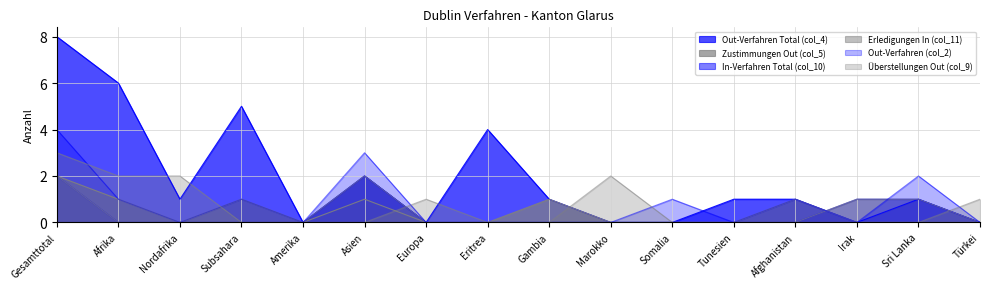

Reading left to right, extract all data points from this chart.

Out-Verfahren Total (col_4): Gesamttotal=8	Afrika=6	Nordafrika=1	Subsahara=5	Amerika=0	Asien=2	Europa=0	Eritrea=4	Gambia=1	Marokko=0	Somalia=0	Tunesien=1	Afghanistan=1	Irak=0	Sri Lanka=1	Türkei=0
Zustimmungen Out (col_5): Gesamttotal=2	Afrika=1	Nordafrika=0	Subsahara=1	Amerika=0	Asien=1	Europa=0	Eritrea=0	Gambia=1	Marokko=0	Somalia=0	Tunesien=0	Afghanistan=1	Irak=0	Sri Lanka=0	Türkei=0
In-Verfahren Total (col_10): Gesamttotal=2	Afrika=0	Nordafrika=0	Subsahara=0	Amerika=0	Asien=2	Europa=0	Eritrea=0	Gambia=0	Marokko=0	Somalia=0	Tunesien=0	Afghanistan=0	Irak=1	Sri Lanka=1	Türkei=0
Erledigungen In (col_11): Gesamttotal=2	Afrika=0	Nordafrika=0	Subsahara=0	Amerika=0	Asien=2	Europa=0	Eritrea=0	Gambia=0	Marokko=0	Somalia=0	Tunesien=0	Afghanistan=0	Irak=1	Sri Lanka=1	Türkei=0
Out-Verfahren (col_2): Gesamttotal=4	Afrika=1	Nordafrika=0	Subsahara=1	Amerika=0	Asien=3	Europa=0	Eritrea=0	Gambia=0	Marokko=0	Somalia=1	Tunesien=0	Afghanistan=1	Irak=0	Sri Lanka=2	Türkei=0
Überstellungen Out (col_9): Gesamttotal=3	Afrika=2	Nordafrika=2	Subsahara=0	Amerika=0	Asien=0	Europa=1	Eritrea=0	Gambia=0	Marokko=2	Somalia=0	Tunesien=0	Afghanistan=0	Irak=0	Sri Lanka=0	Türkei=1